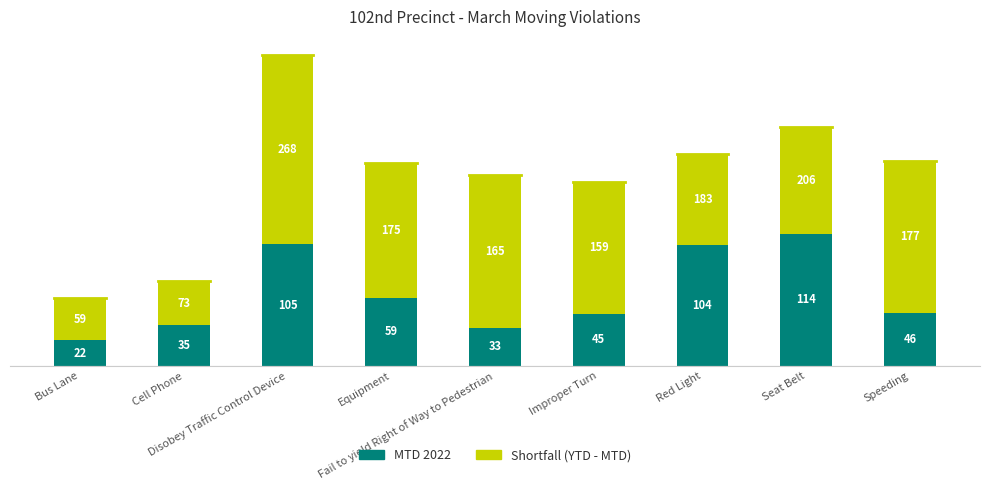

What is the difference between the maximum and second lowest values in the MTD 2022 series?

81